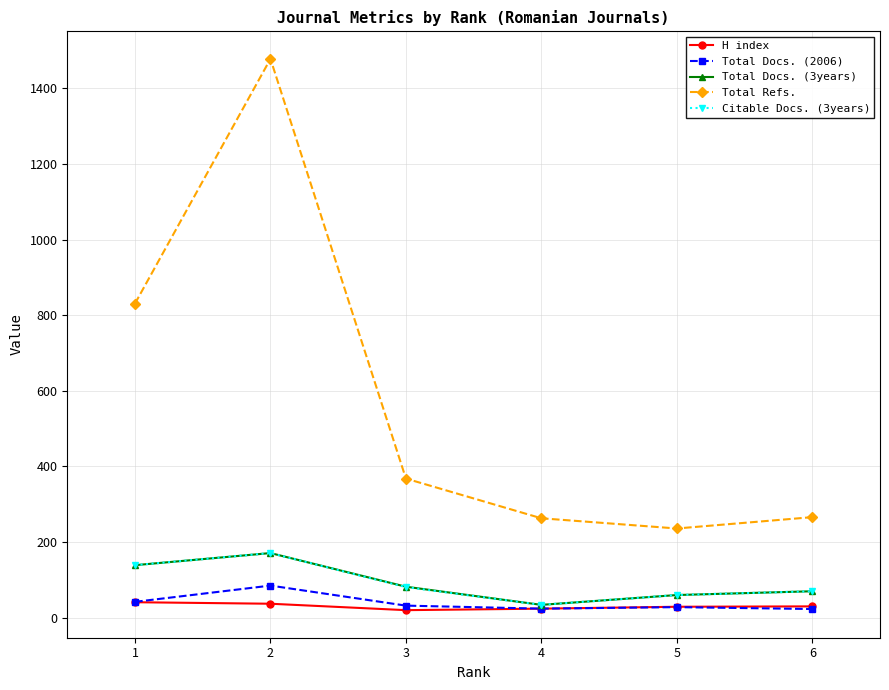

Does the chart display data point markers on the line(s)?

Yes